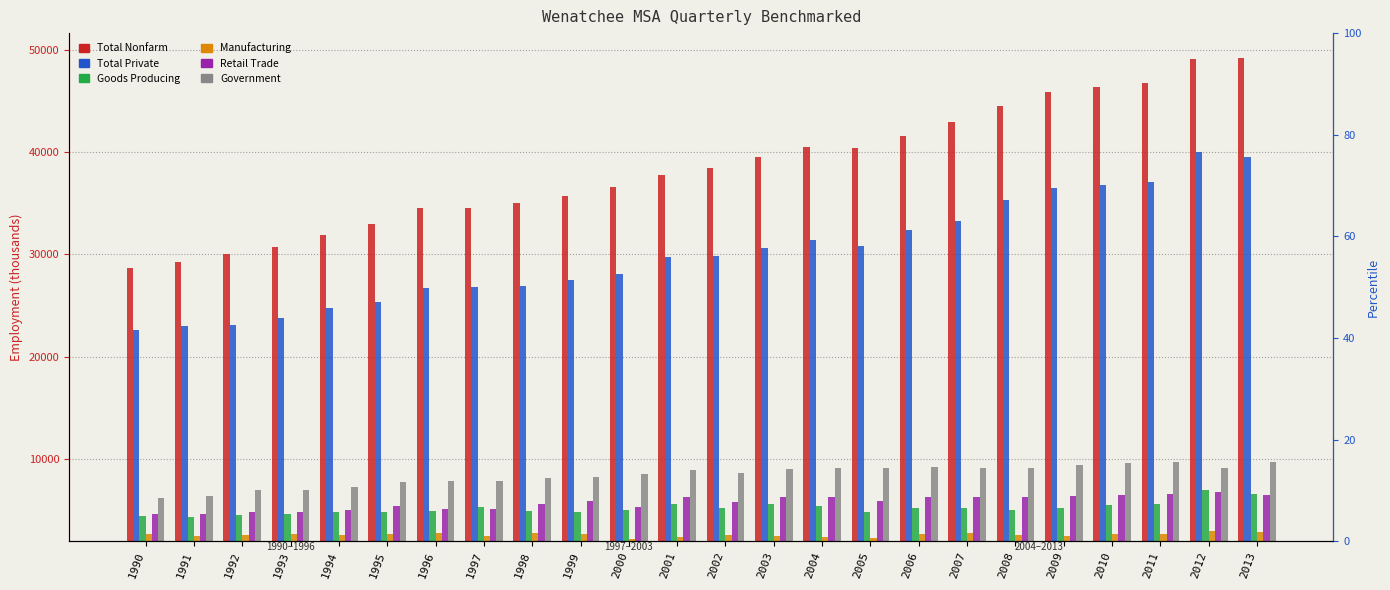

Which category has the lowest value across all series?

2000